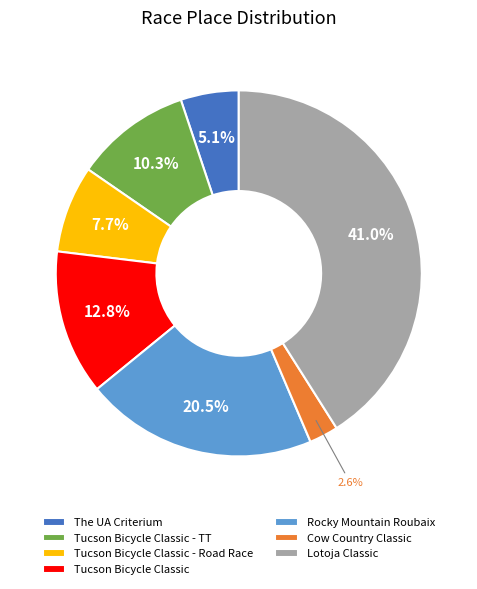

How many segments does this pie chart have?

7